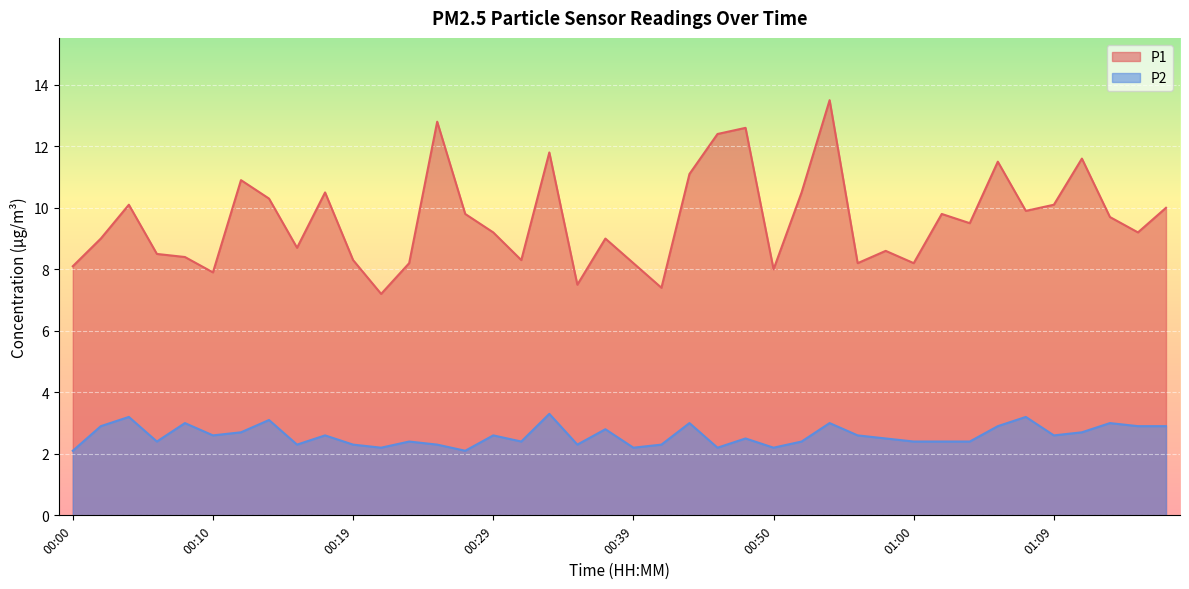

At 01:11, list the series in order from largest to smallest.

P1, P2